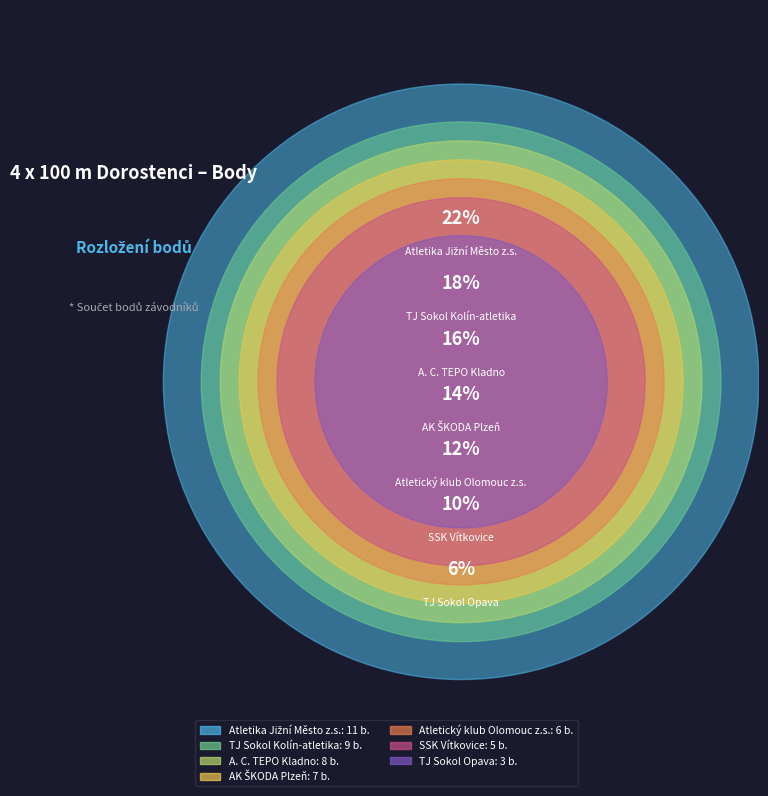

To the nearest percent, what percentage of the pie is A. C. TEPO Kladno?

16%